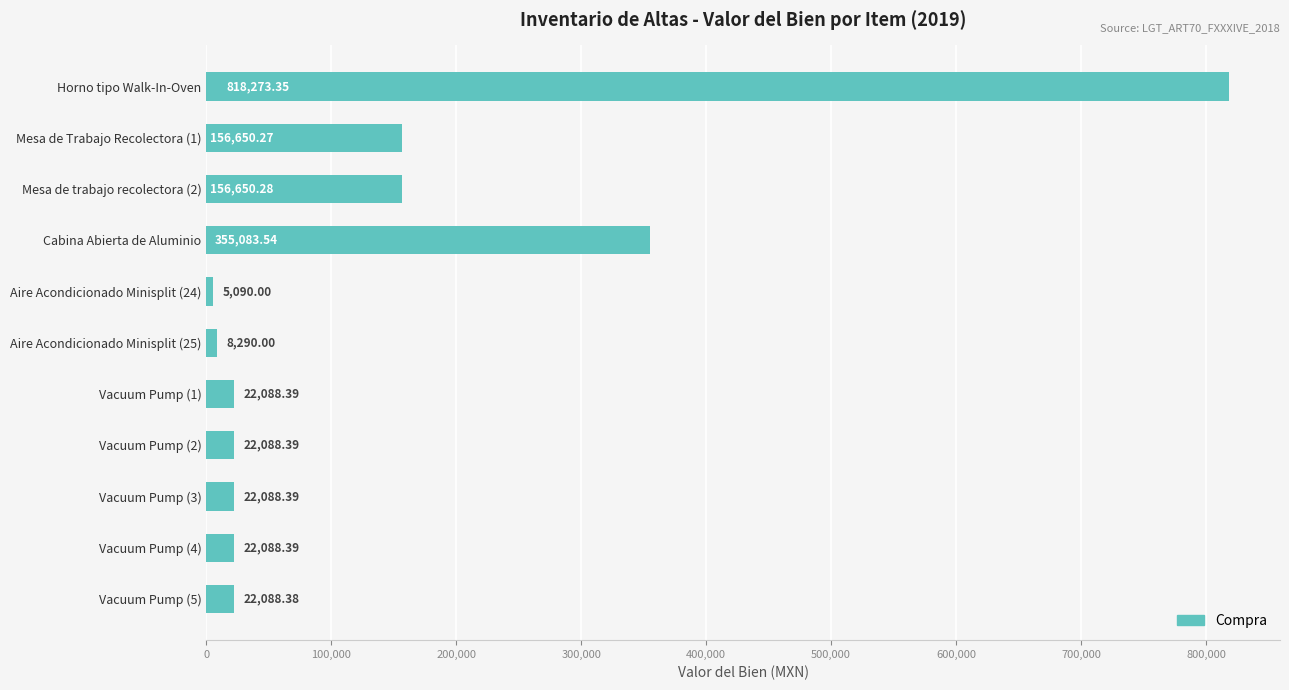

At which label is the value closest to 411681?

Cabina Abierta de Aluminio